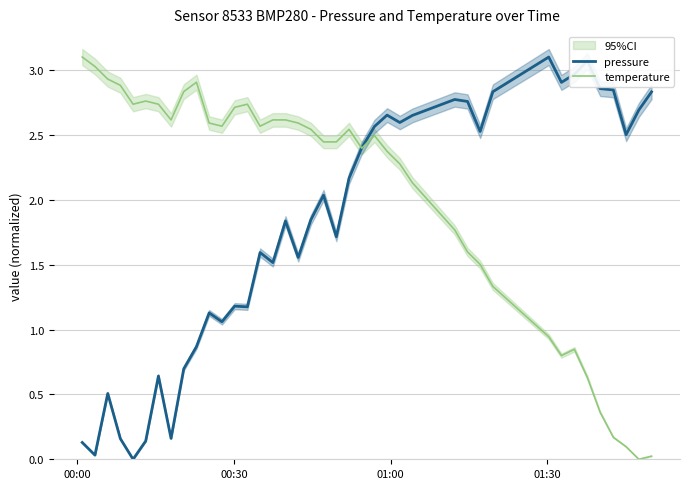

Which category has the highest value in the temperature series?

00:00